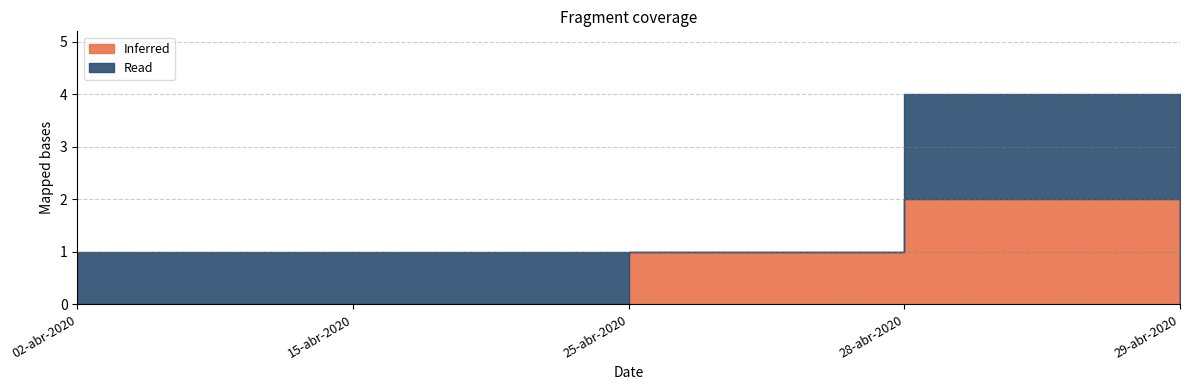

How many interior local peaks does the Inferred series have?

1